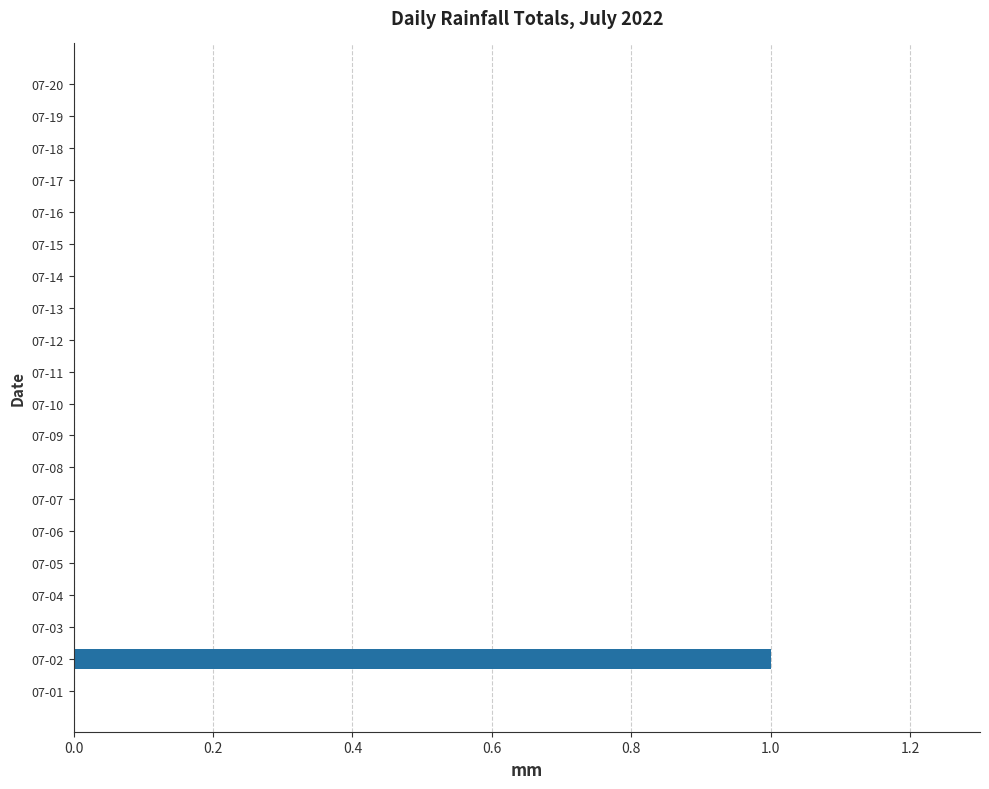

How many categories are shown in the chart?

20